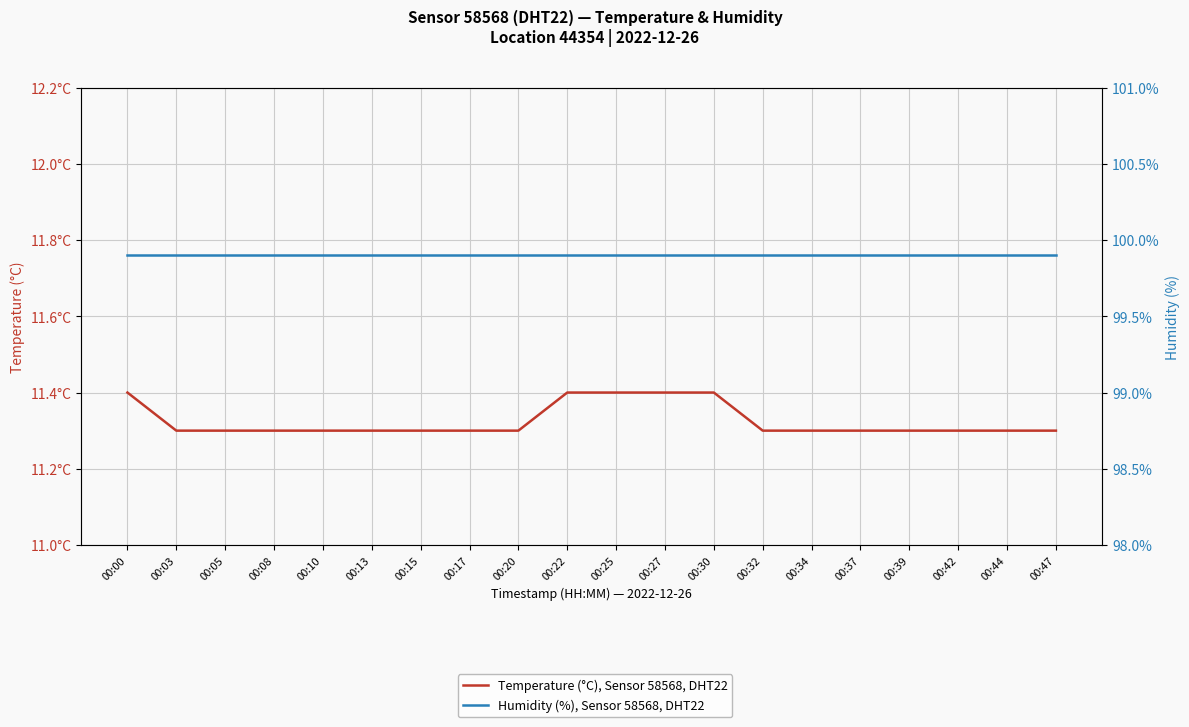

What value does the Humidity (%), Sensor 58568, DHT22 series have at 00:05?

99.9